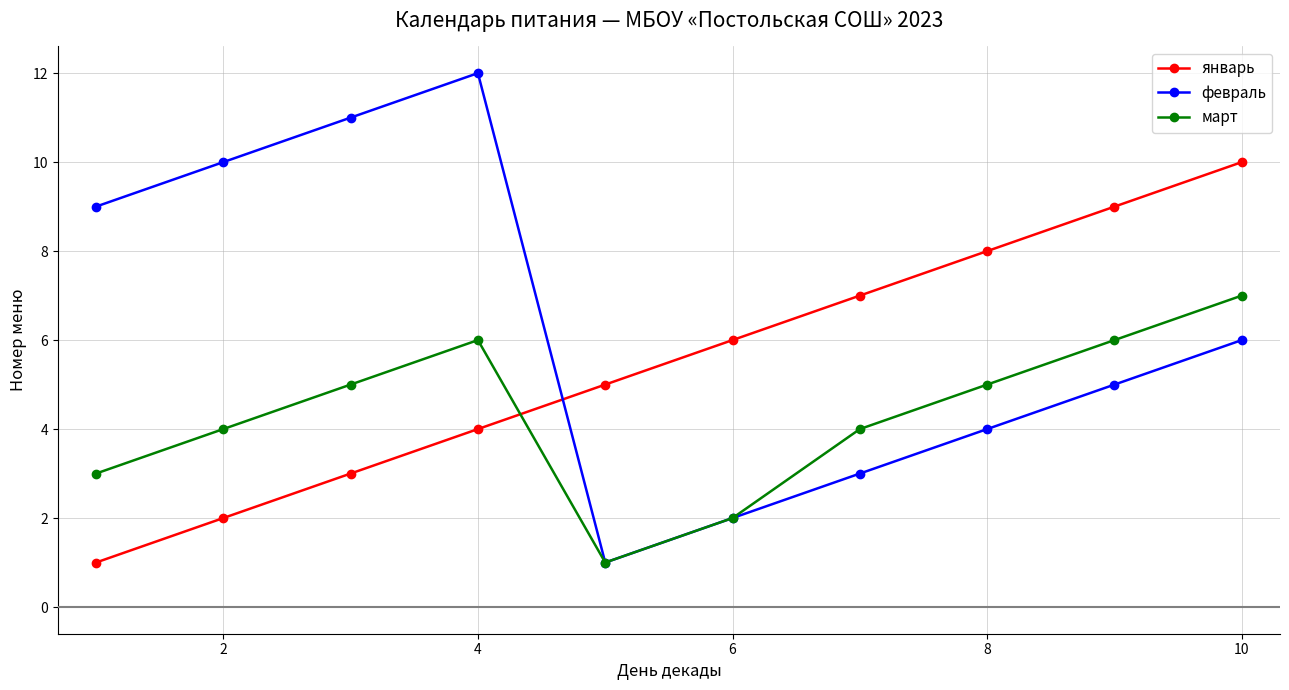

Which series has the largest range (max minus min)?

февраль